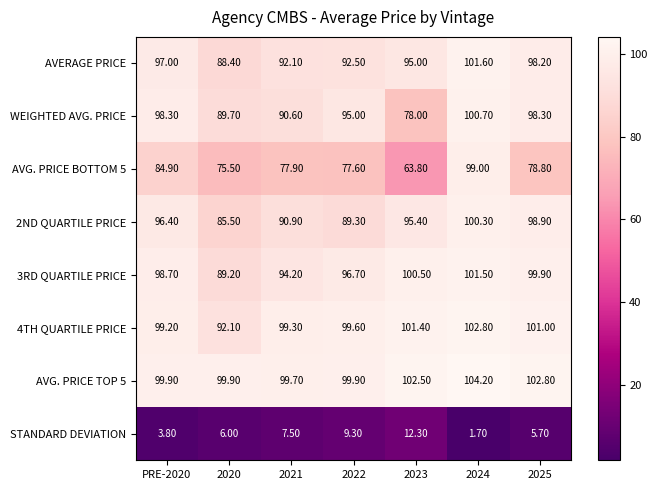

At how many categories does at least one series exceed 56?

7